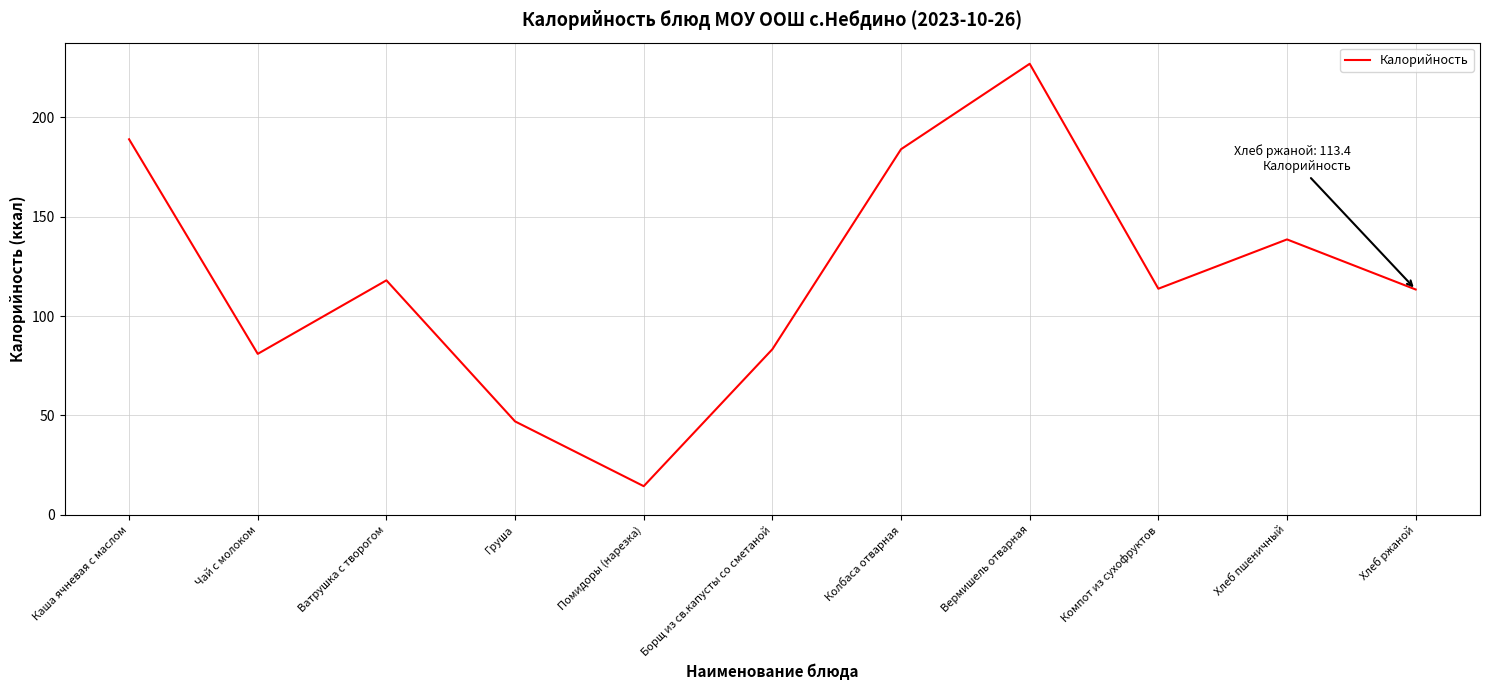

What position from the left is Вермишель отварная?

8